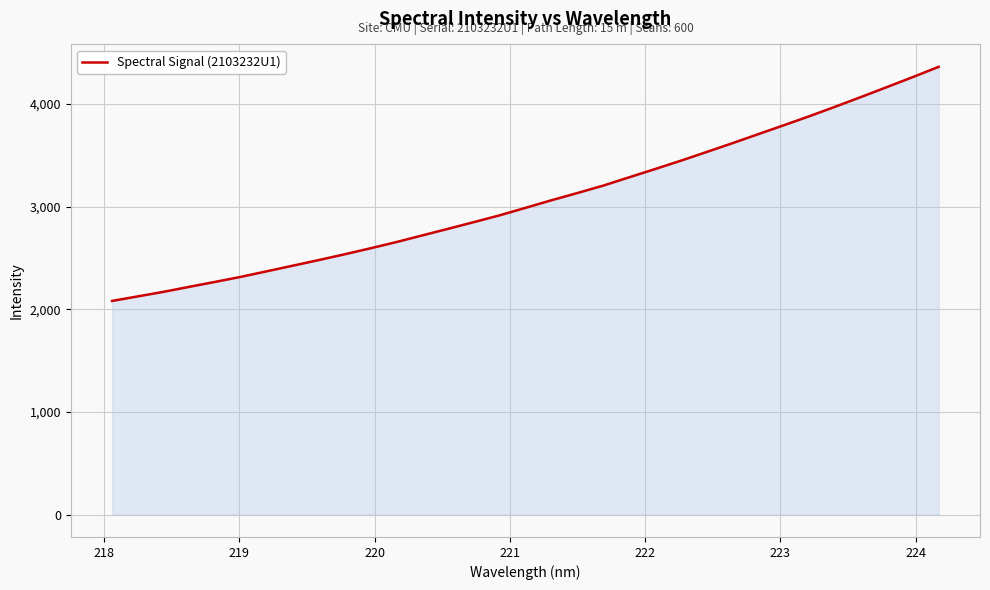

What is the difference between the maximum and minimum values?

2280.4